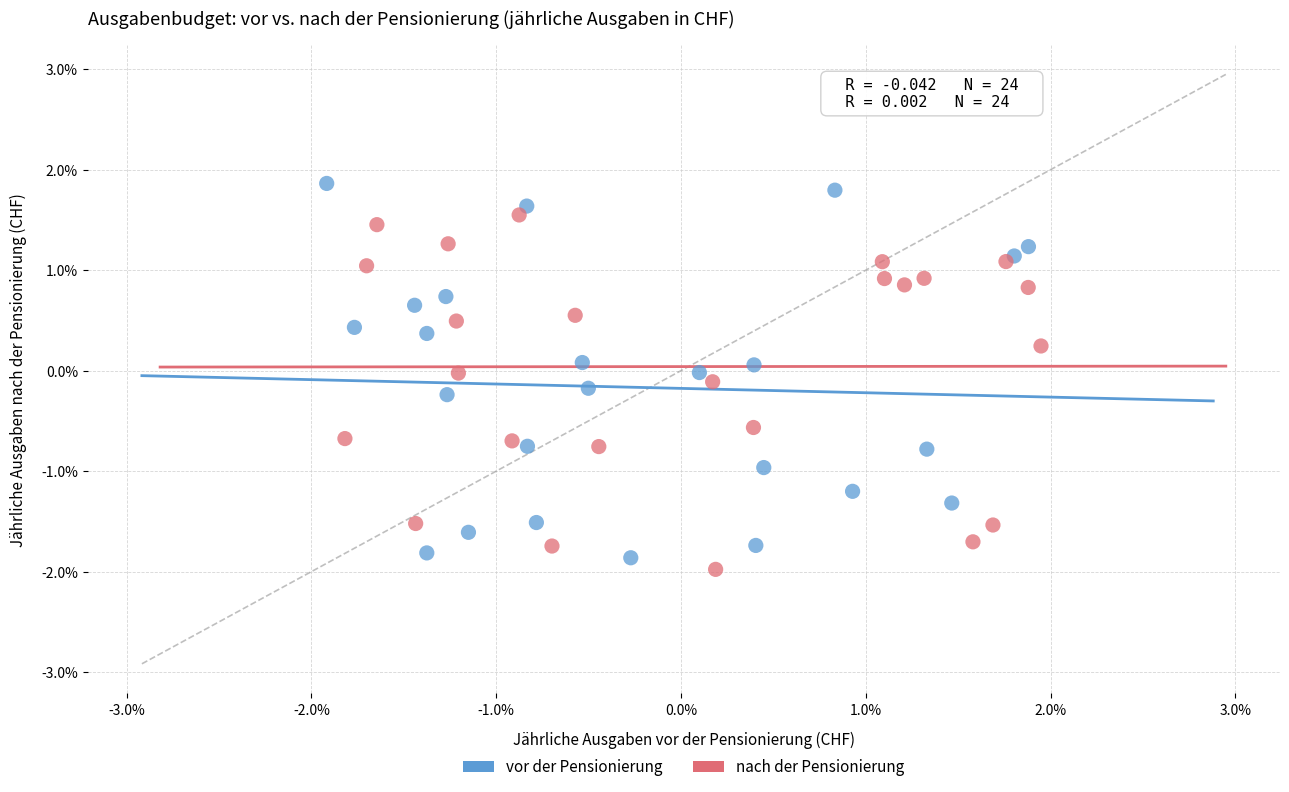

What are all the series names shown in the legend?

vor der Pensionierung, nach der Pensionierung